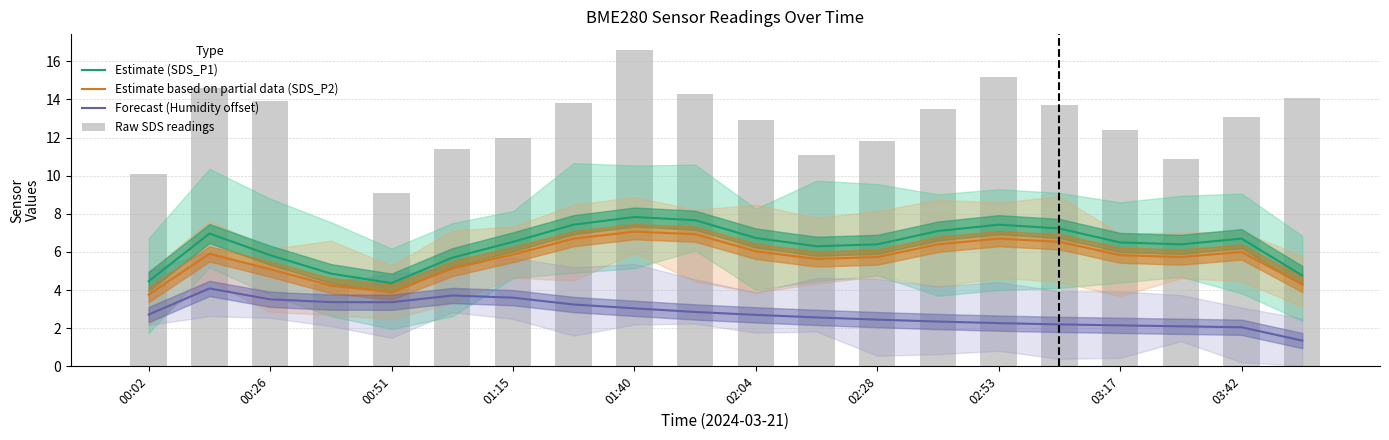

What are all the series names shown in the legend?

Estimate (SDS_P1), Estimate based on partial data (SDS_P2), Forecast (Humidity offset), Raw SDS readings